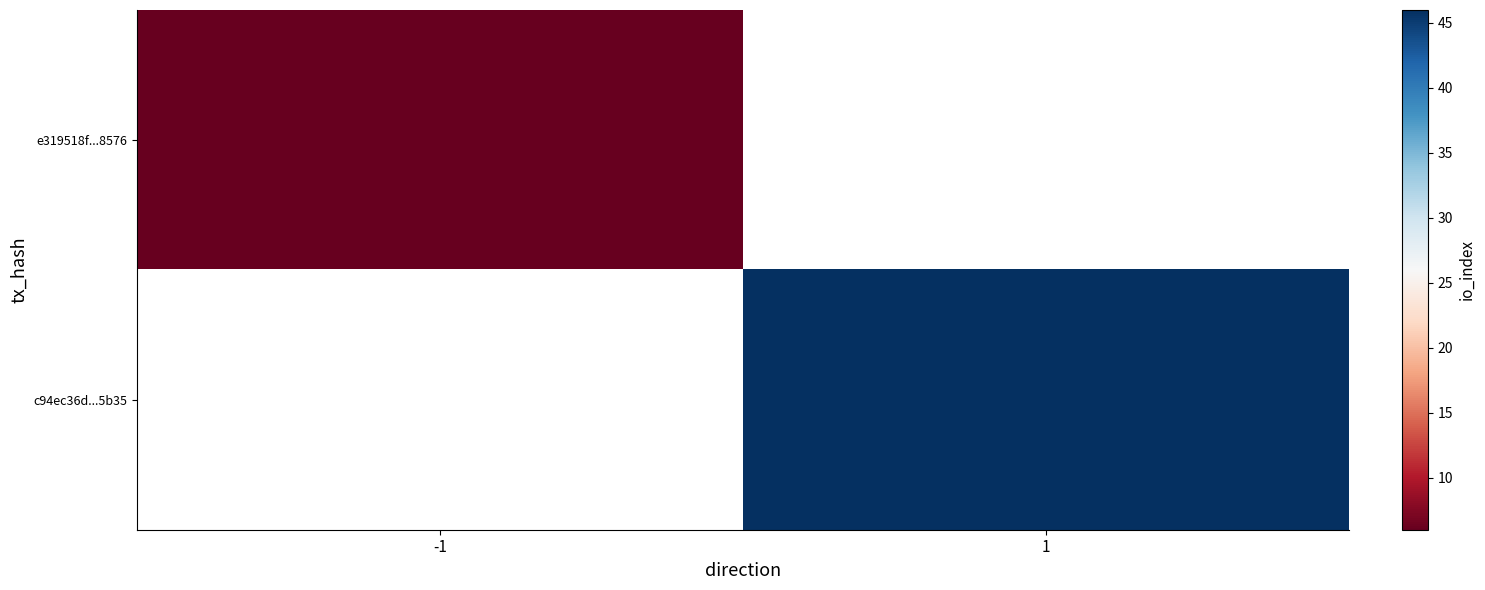

How many categories are shown in the chart?

2